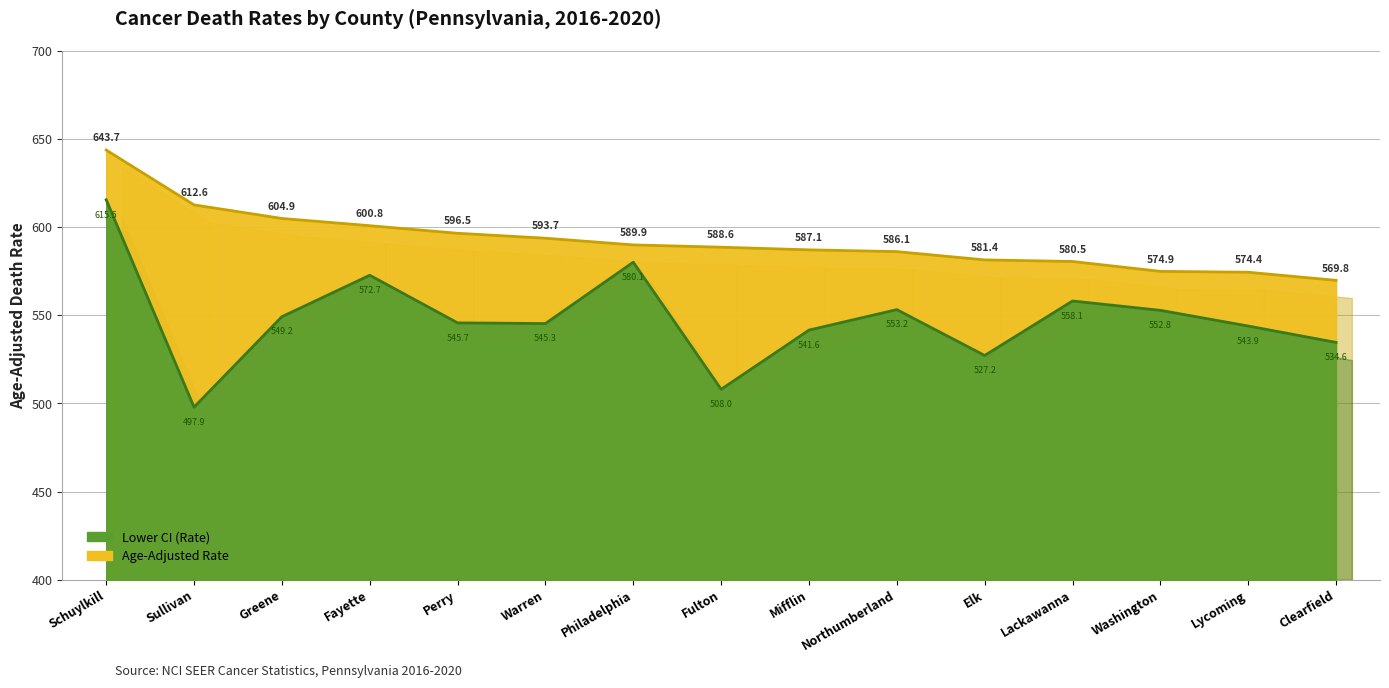

What is the greatest value displayed?

643.7